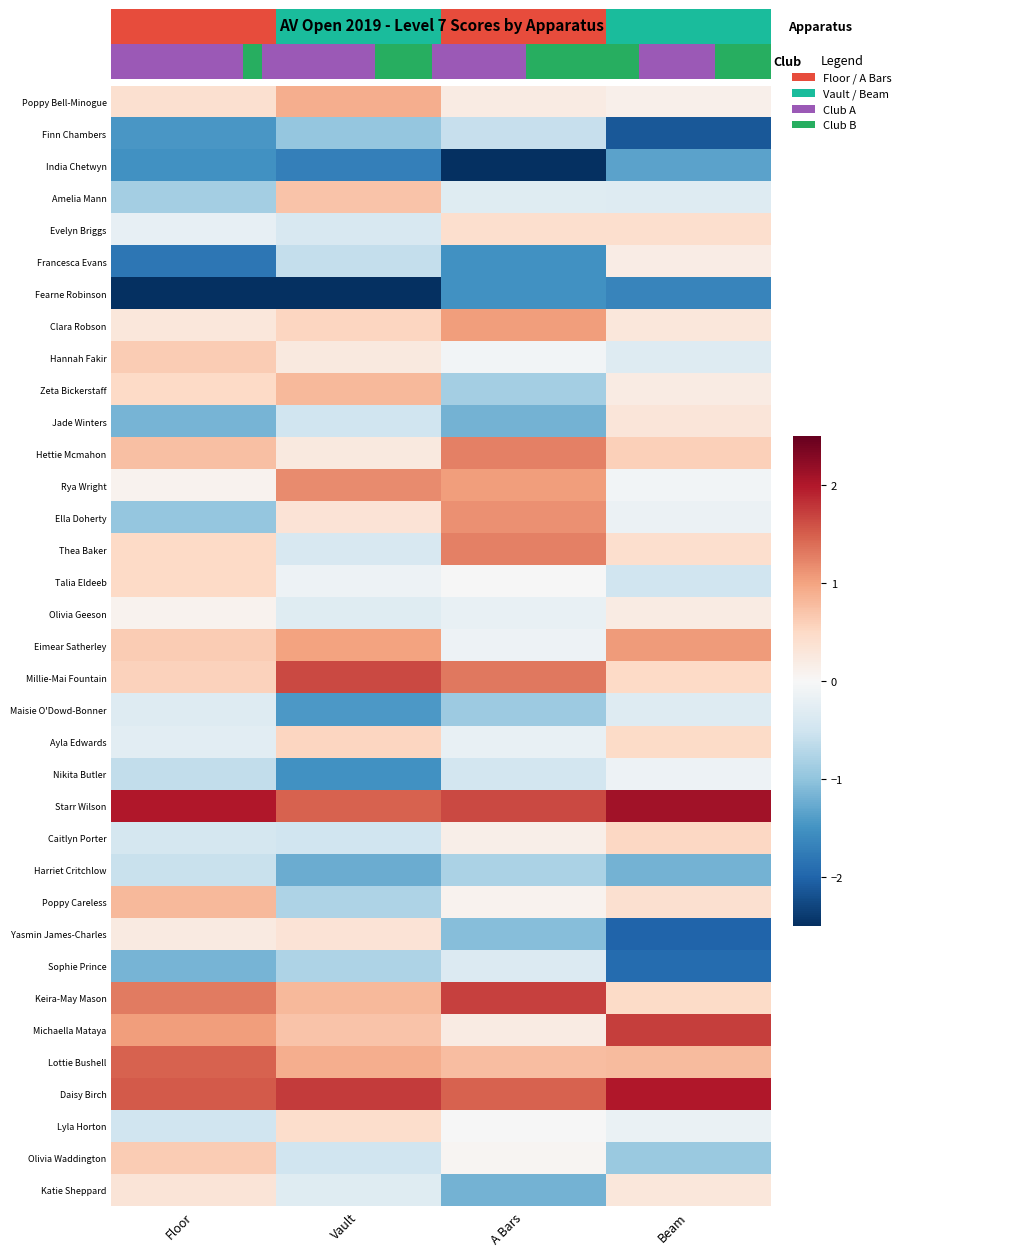

Reading right to left, what are all the values shown in this chart?

Poppy Bell-Minogue: Beam=0.1	A Bars=0.2	Vault=0.9	Floor=0.4
Finn Chambers: Beam=-2.1	A Bars=-0.6	Vault=-1.0	Floor=-1.5
India Chetwyn: Beam=-1.3	A Bars=-2.5	Vault=-1.7	Floor=-1.5
Amelia Mann: Beam=-0.3	A Bars=-0.3	Vault=0.7	Floor=-0.8
Evelyn Briggs: Beam=0.4	A Bars=0.4	Vault=-0.4	Floor=-0.2
Francesca Evans: Beam=0.2	A Bars=-1.5	Vault=-0.6	Floor=-1.8
Fearne Robinson: Beam=-1.7	A Bars=-1.5	Vault=-2.6	Floor=-2.5
Clara Robson: Beam=0.3	A Bars=1.0	Vault=0.5	Floor=0.3
Hannah Fakir: Beam=-0.3	A Bars=-0.1	Vault=0.3	Floor=0.6
Zeta Bickerstaff: Beam=0.2	A Bars=-0.8	Vault=0.8	Floor=0.5
Jade Winters: Beam=0.3	A Bars=-1.2	Vault=-0.5	Floor=-1.2
Hettie Mcmahon: Beam=0.6	A Bars=1.3	Vault=0.3	Floor=0.8
Rya Wright: Beam=-0.1	A Bars=1.0	Vault=1.2	Floor=0.1
Ella Doherty: Beam=-0.1	A Bars=1.2	Vault=0.3	Floor=-1.0
Thea Baker: Beam=0.4	A Bars=1.3	Vault=-0.4	Floor=0.5
Talia Eldeeb: Beam=-0.5	A Bars=-0.0	Vault=-0.1	Floor=0.5
Olivia Geeson: Beam=0.2	A Bars=-0.2	Vault=-0.3	Floor=0.1
Eimear Satherley: Beam=1.1	A Bars=-0.1	Vault=1.0	Floor=0.6
Millie-Mai Fountain: Beam=0.5	A Bars=1.3	Vault=1.7	Floor=0.6
Maisie O'Dowd-Bonner: Beam=-0.3	A Bars=-0.9	Vault=-1.4	Floor=-0.3
Ayla Edwards: Beam=0.5	A Bars=-0.2	Vault=0.5	Floor=-0.3
Nikita Butler: Beam=-0.1	A Bars=-0.5	Vault=-1.5	Floor=-0.6
Starr Wilson: Beam=2.1	A Bars=1.7	Vault=1.5	Floor=2.0
Caitlyn Porter: Beam=0.5	A Bars=0.2	Vault=-0.5	Floor=-0.4
Harriet Critchlow: Beam=-1.2	A Bars=-0.8	Vault=-1.2	Floor=-0.6
Poppy Careless: Beam=0.4	A Bars=0.1	Vault=-0.8	Floor=0.8
Yasmin James-Charles: Beam=-2.0	A Bars=-1.1	Vault=0.3	Floor=0.2
Sophie Prince: Beam=-1.9	A Bars=-0.3	Vault=-0.8	Floor=-1.2
Keira-May Mason: Beam=0.5	A Bars=1.7	Vault=0.8	Floor=1.3
Michaella Mataya: Beam=1.7	A Bars=0.2	Vault=0.7	Floor=1.0
Lottie Bushell: Beam=0.8	A Bars=0.8	Vault=0.9	Floor=1.5
Daisy Birch: Beam=2.0	A Bars=1.5	Vault=1.7	Floor=1.5
Lyla Horton: Beam=-0.2	A Bars=-0.0	Vault=0.4	Floor=-0.5
Olivia Waddington: Beam=-0.9	A Bars=0.0	Vault=-0.5	Floor=0.6
Katie Sheppard: Beam=0.3	A Bars=-1.2	Vault=-0.3	Floor=0.3